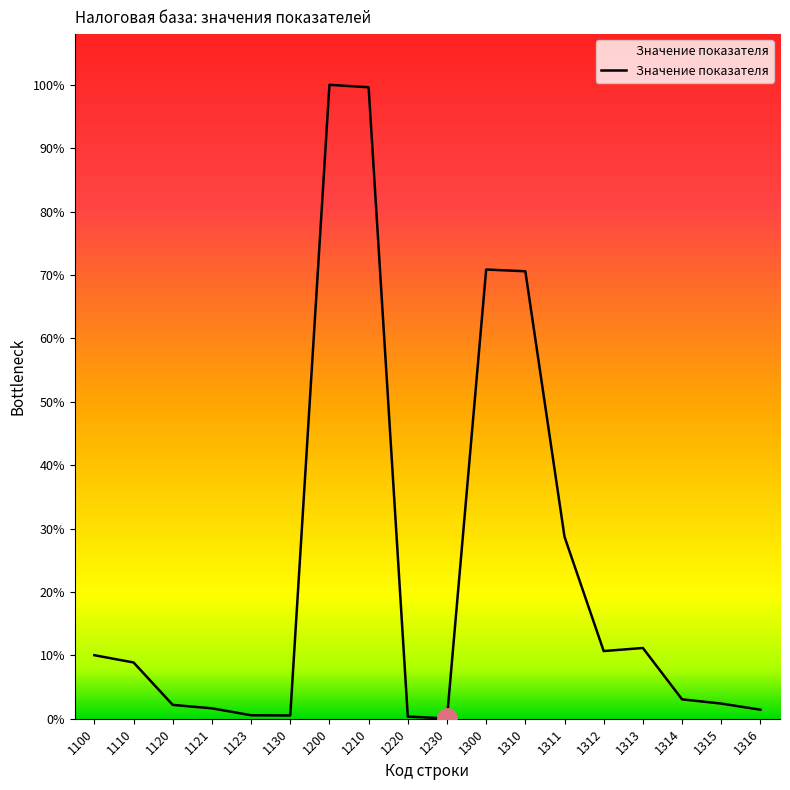

Does the chart display data point markers on the line(s)?

No